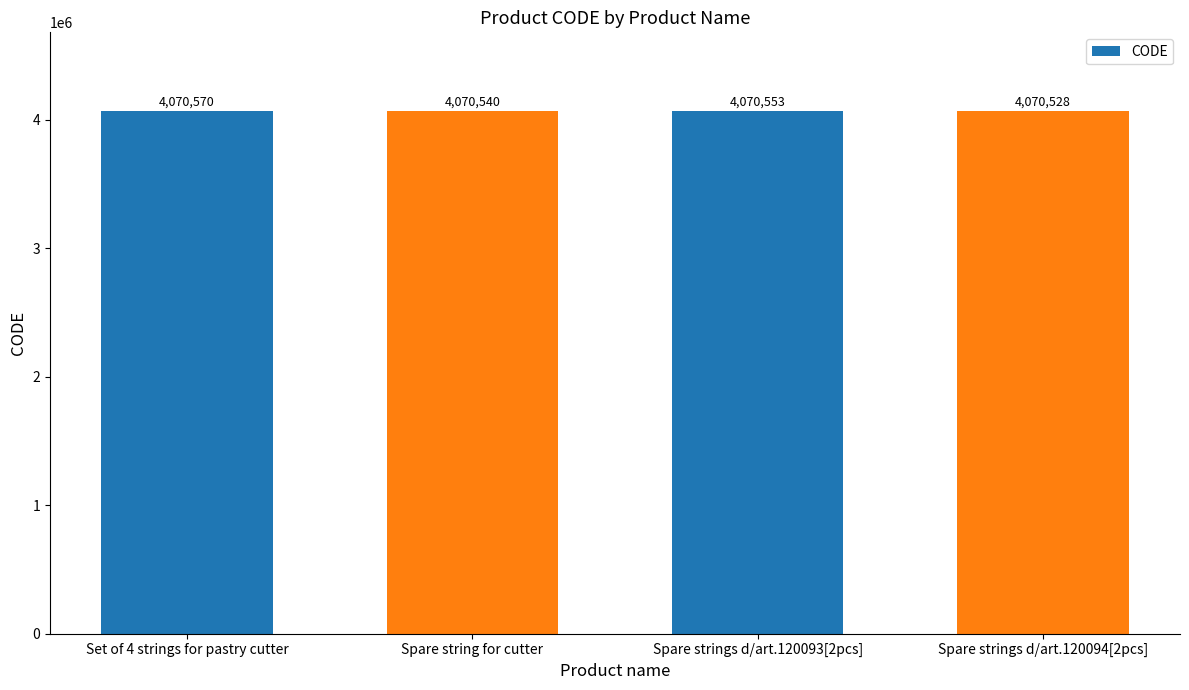

Are the bars horizontal?

No